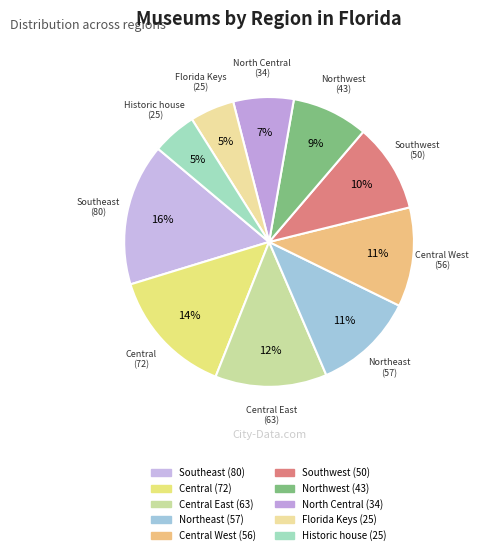

How many segments does this pie chart have?

10